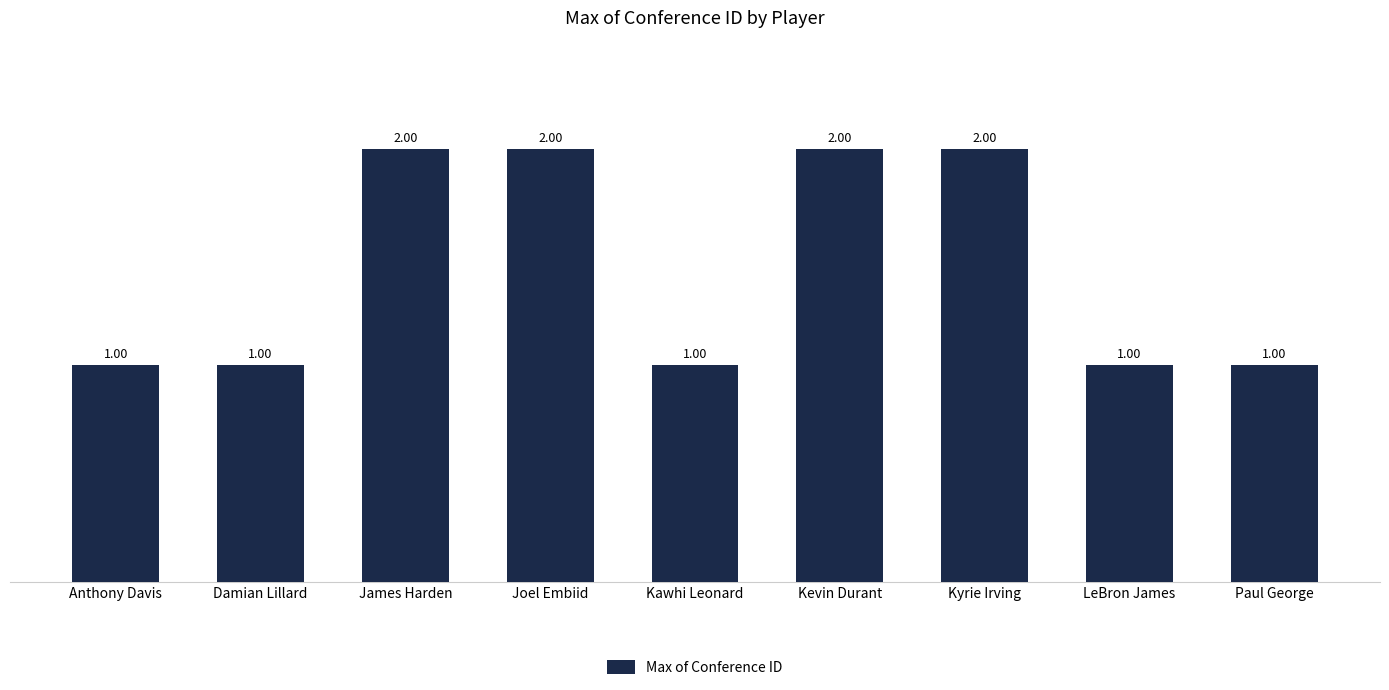

The chart shows a value of 2 at James Harden. True or false?

True